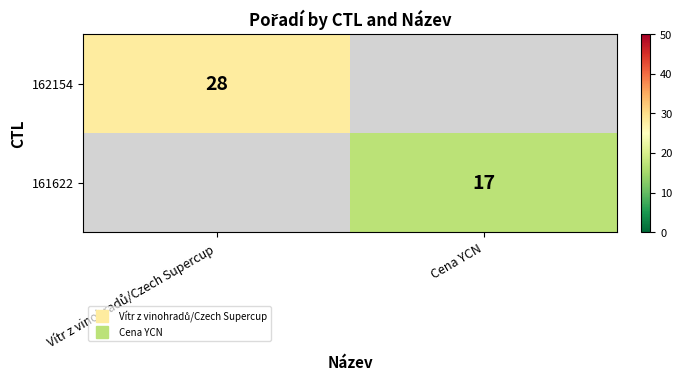

True or false: 162154 has a value of 39.6 at Vítr z vinohradů/Czech Supercup.

False